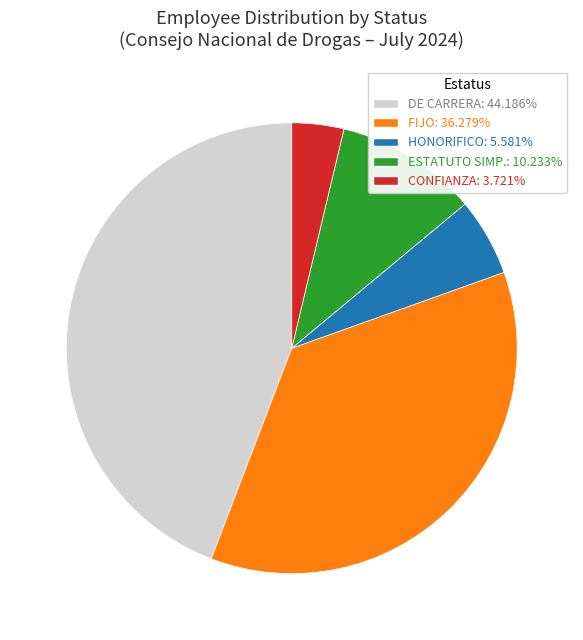

What is the ratio of the value at CONFIANZA: 3.721% to the value at ESTATUTO SIMP.: 10.233%?

0.4